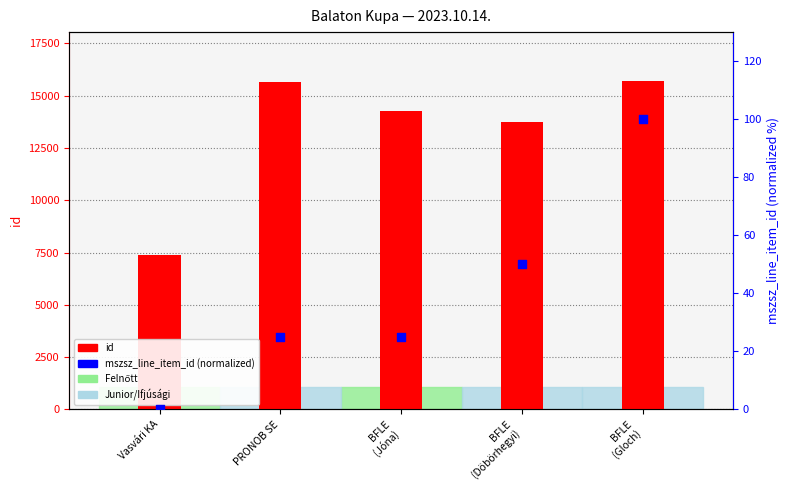

Which series has the largest total across all categories?

id